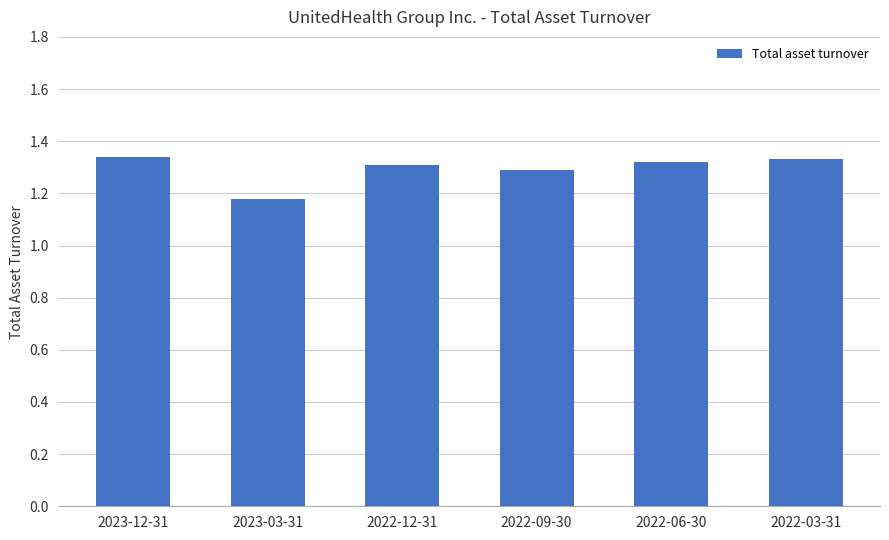

What is the sum of the values at 2022-03-31 and 2023-03-31?

2.5